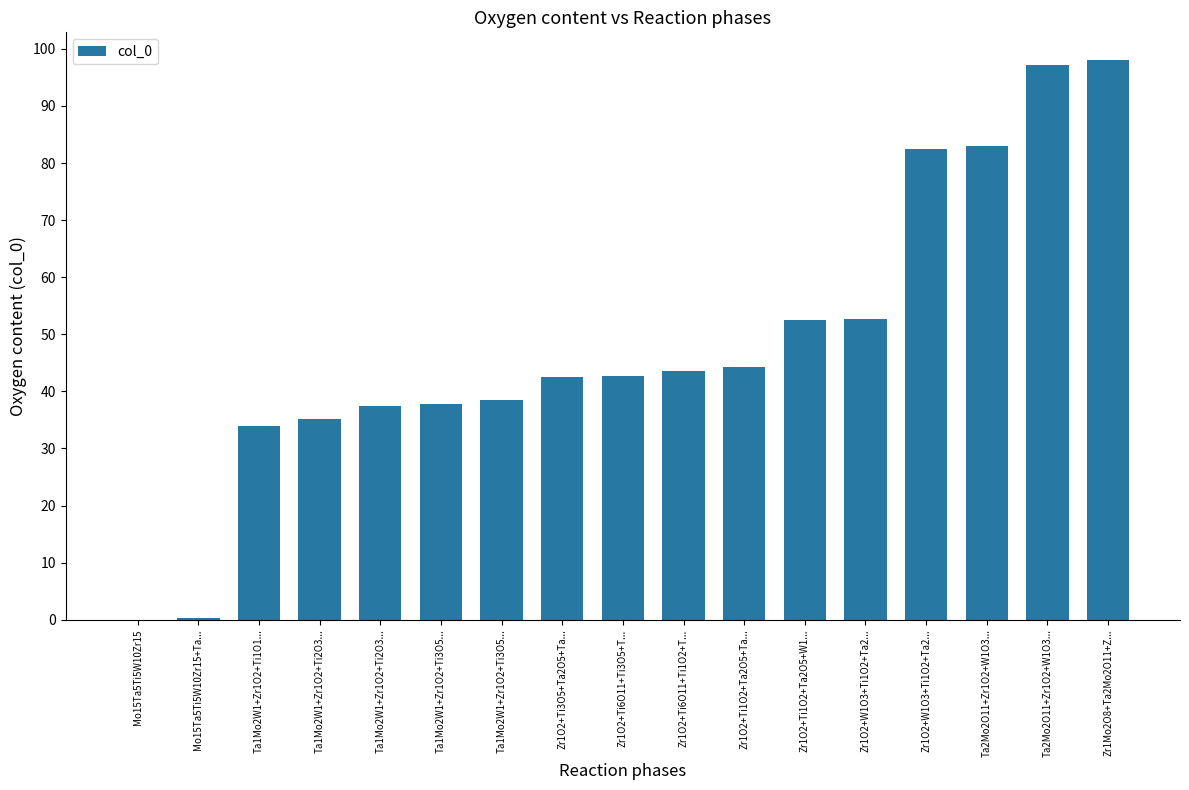

At which label does the data first exceed 42?

Zr1O2+Ti3O5+Ta2O5+Ta...